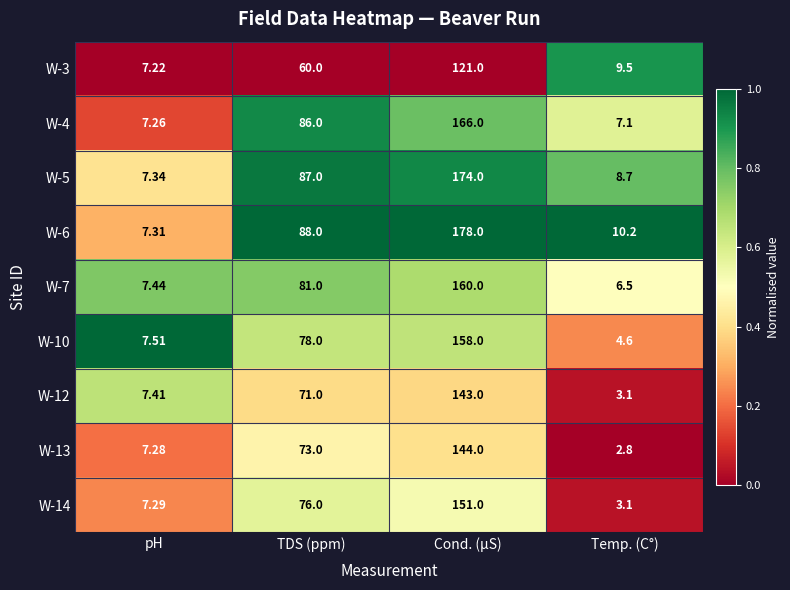

At which label is W-5 closest to 90?

TDS (ppm)